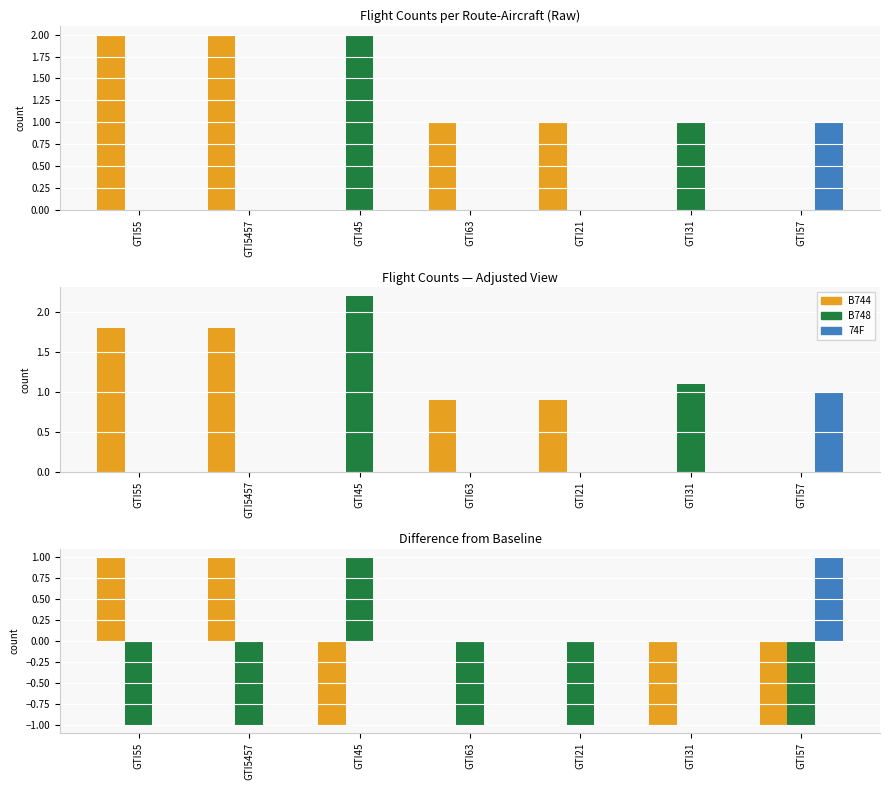

Where is B748 nearest to the value 0?

GTI31